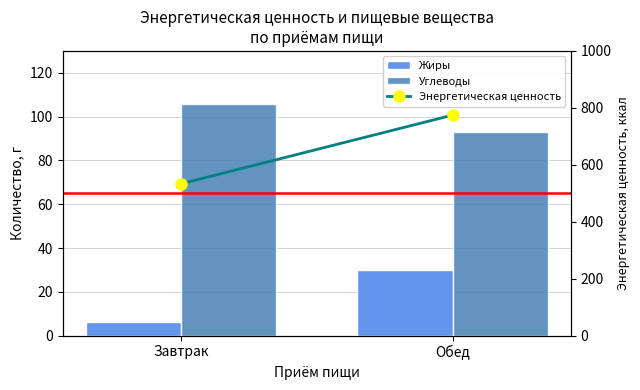

Is it true that Углеводы equals 161.8 at Обед?

False